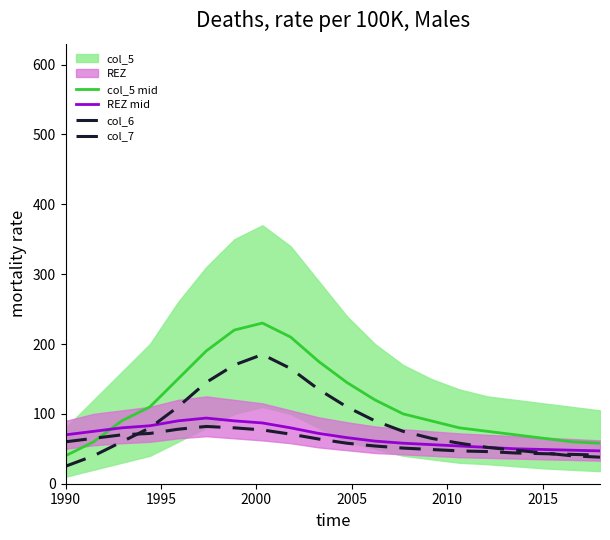

What is the label of the 17th point from the right?

2005